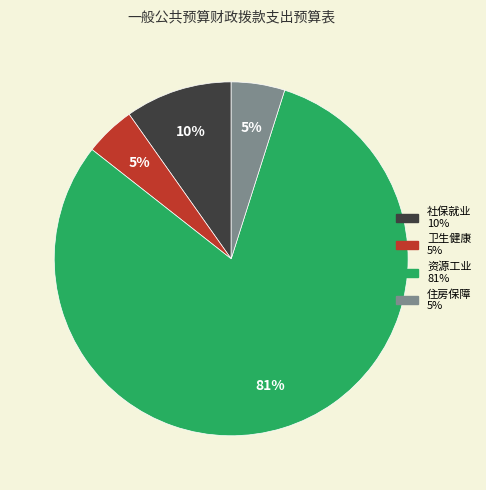

Is there any slice that represents more than half of the pie?

Yes